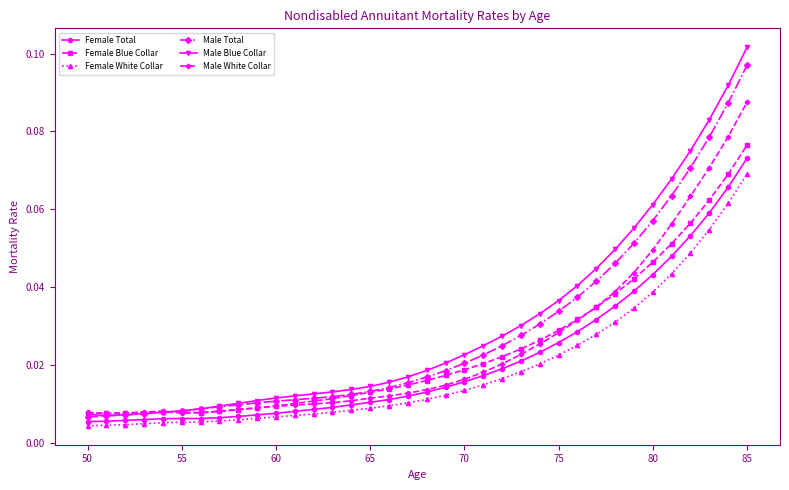

Which series has the largest range (max minus min)?

Male Blue Collar